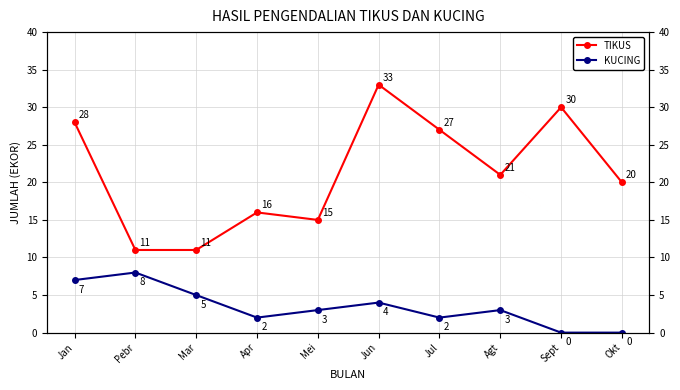

True or false: TIKUS has a value of 41 at Jan.

False